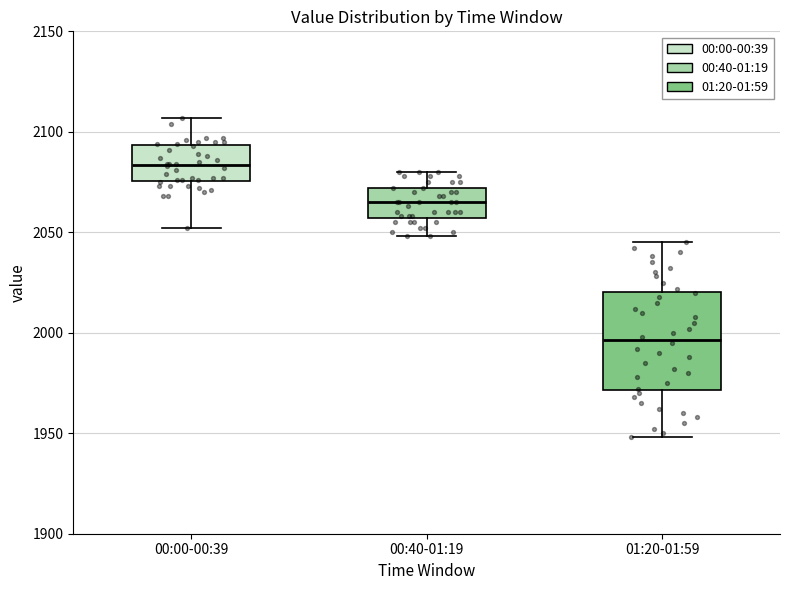

Which box is the tallest, from its lower edge to its upper edge?

01:20-01:59